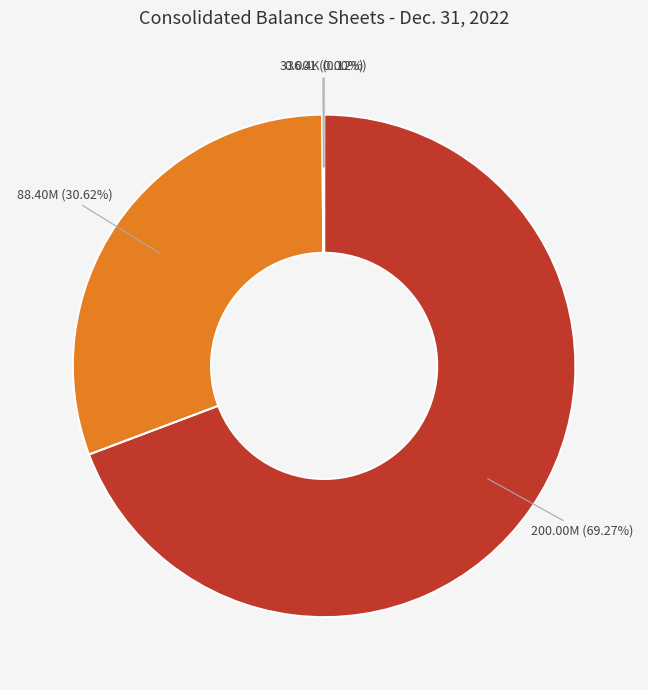

Does any single category account for the majority?

Yes